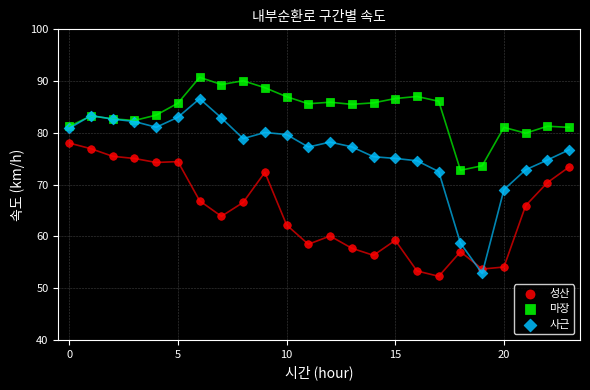

What are all the series names shown in the legend?

성산, 마장, 사근